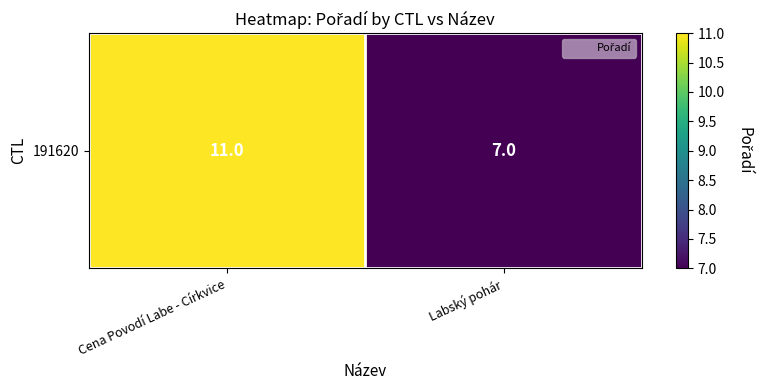

The chart shows a value of 11 at Cena Povodí Labe - Církvice. True or false?

True